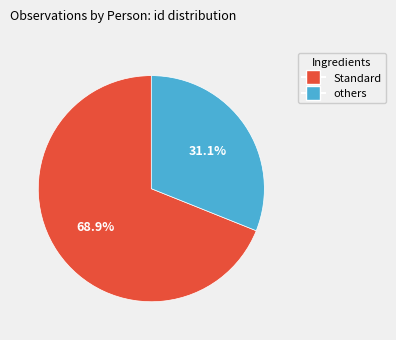

Is there any slice that represents more than half of the pie?

Yes